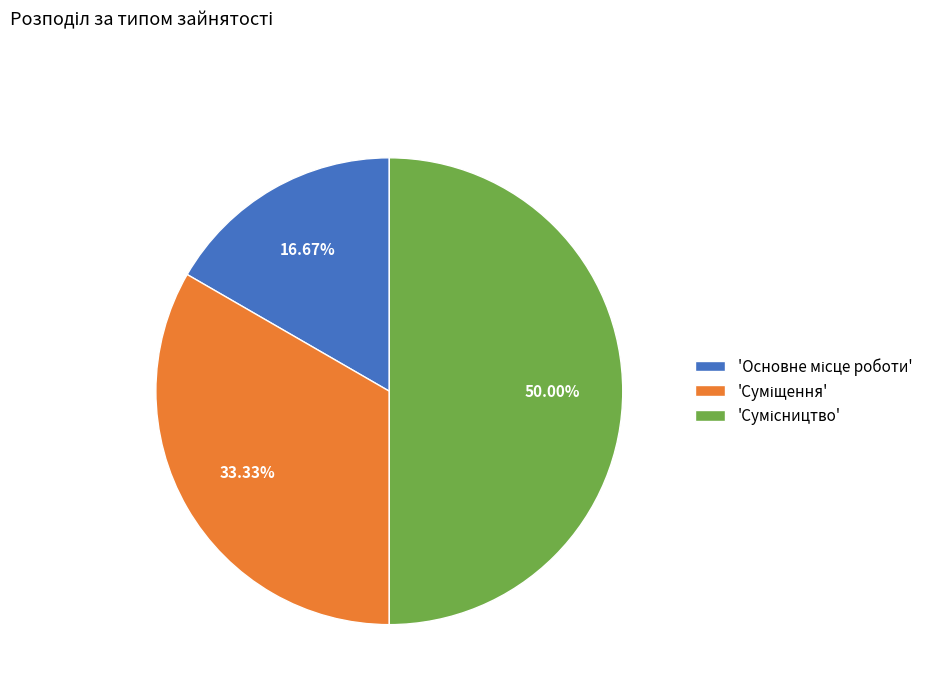

How many slices are in this pie chart?

3